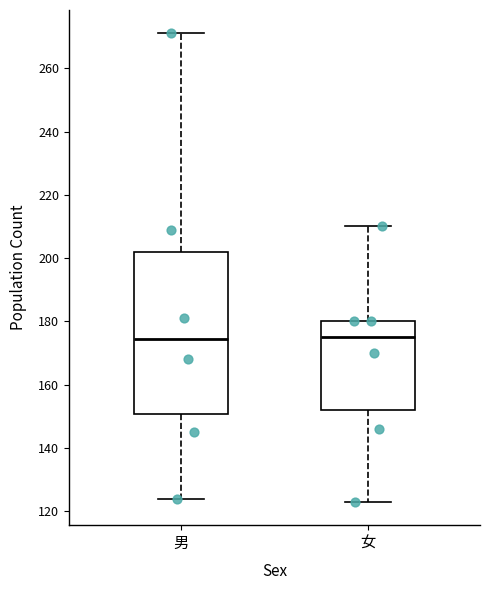

Which box is the tallest, from its lower edge to its upper edge?

男